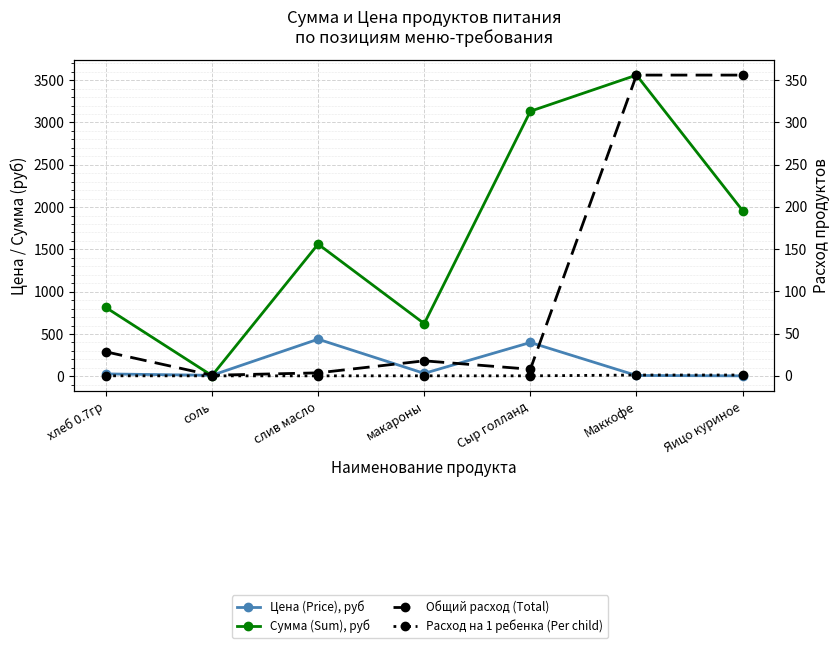

True or false: Цена (Price), руб has a value of 35.0 at макароны.

True